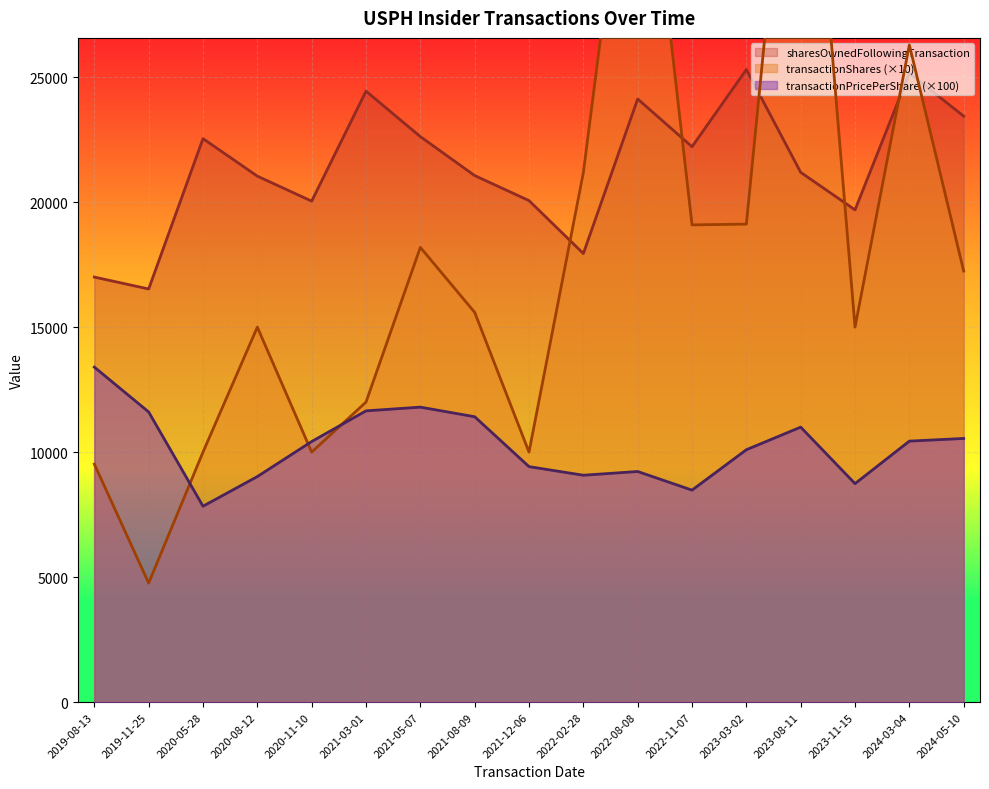

Rank the series by their average value, from highest to lowest.

sharesOwnedFollowingTransaction, transactionShares, transactionPricePerShare